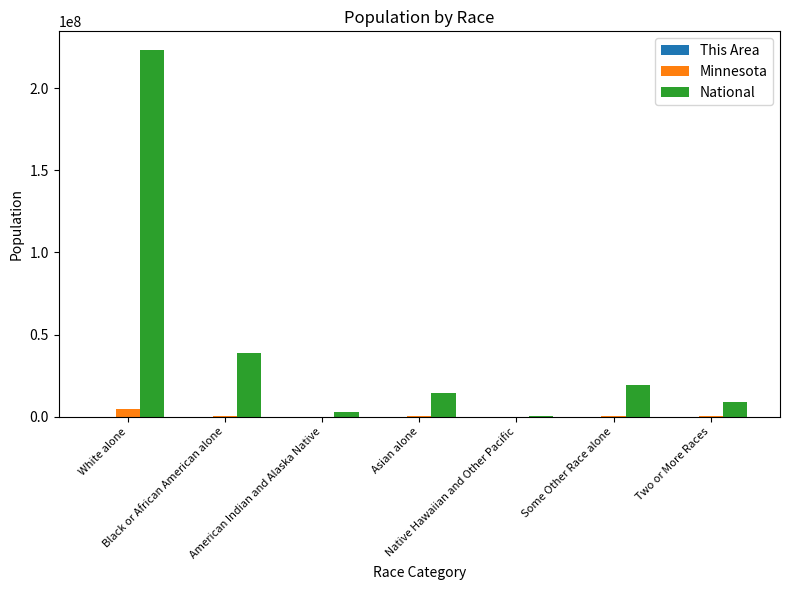

Which series changed the most between White alone and Two or More Races?

National